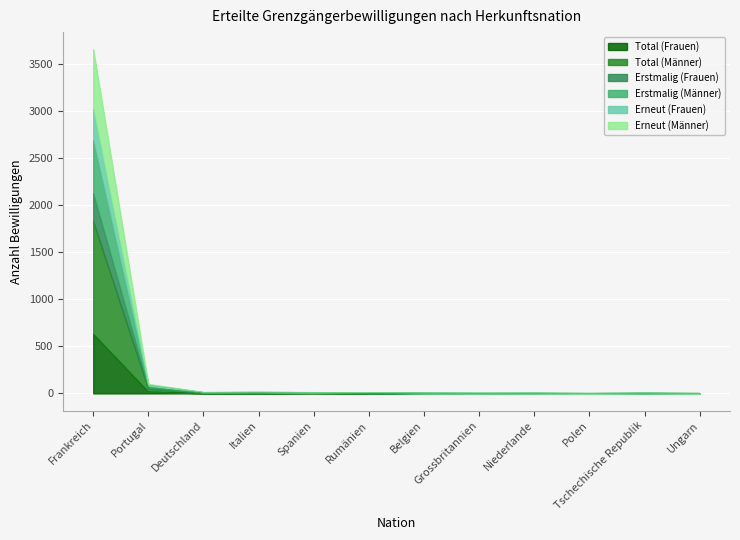

Is it true that Total (Frauen) equals 0 at Grossbritannien?

True